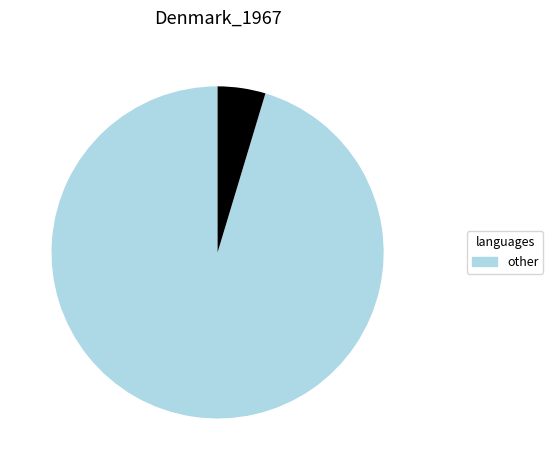

How many segments does this pie chart have?

2